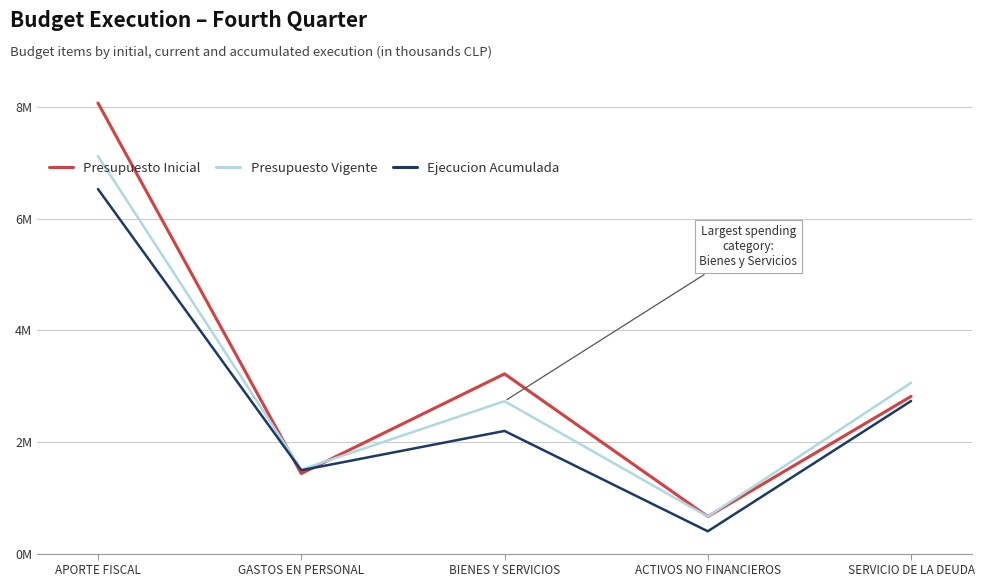

At which category does Presupuesto Inicial reach its first local peak?

BIENES Y SERVICIOS